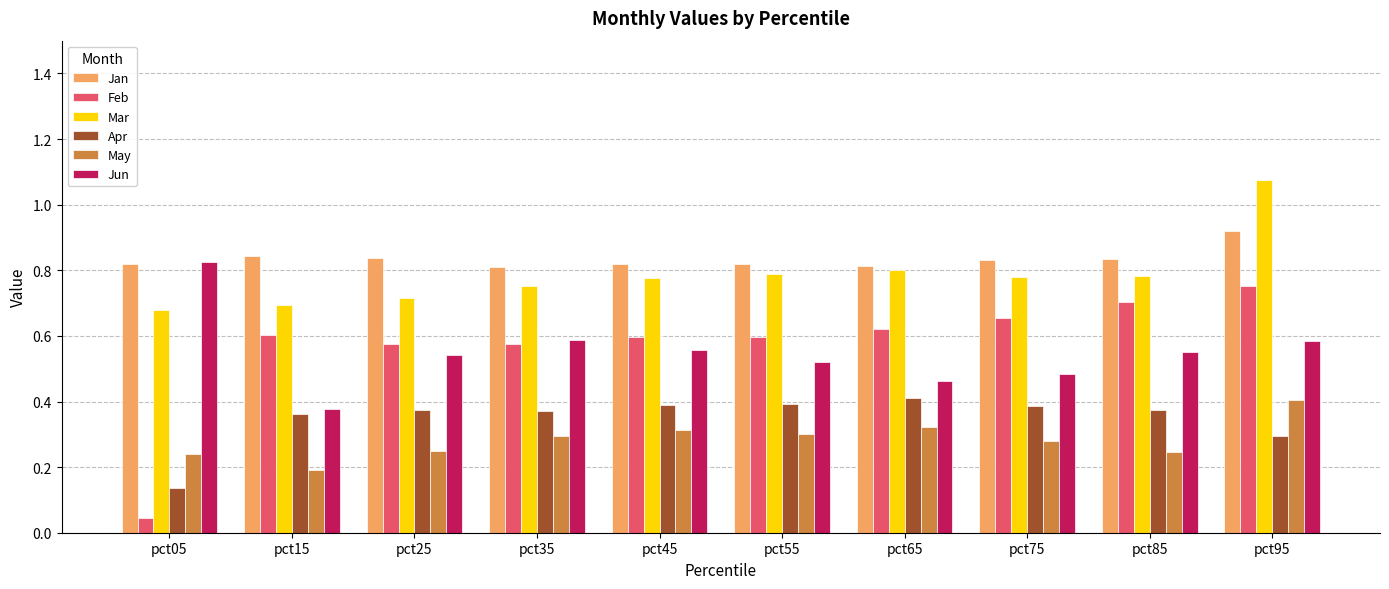

What is the sum of the Mar values at pct05 and pct25?

1.4